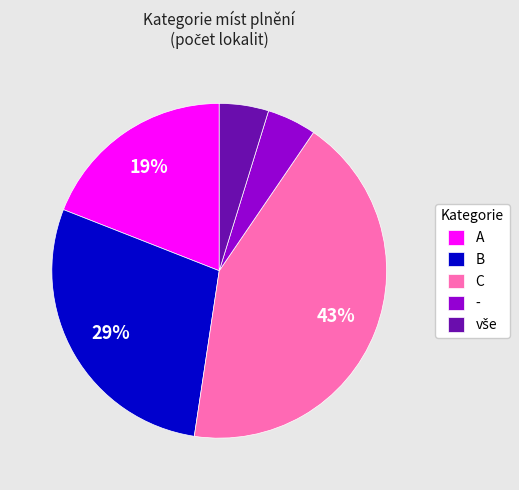

What is the ratio of the value at - to the value at A?

0.3